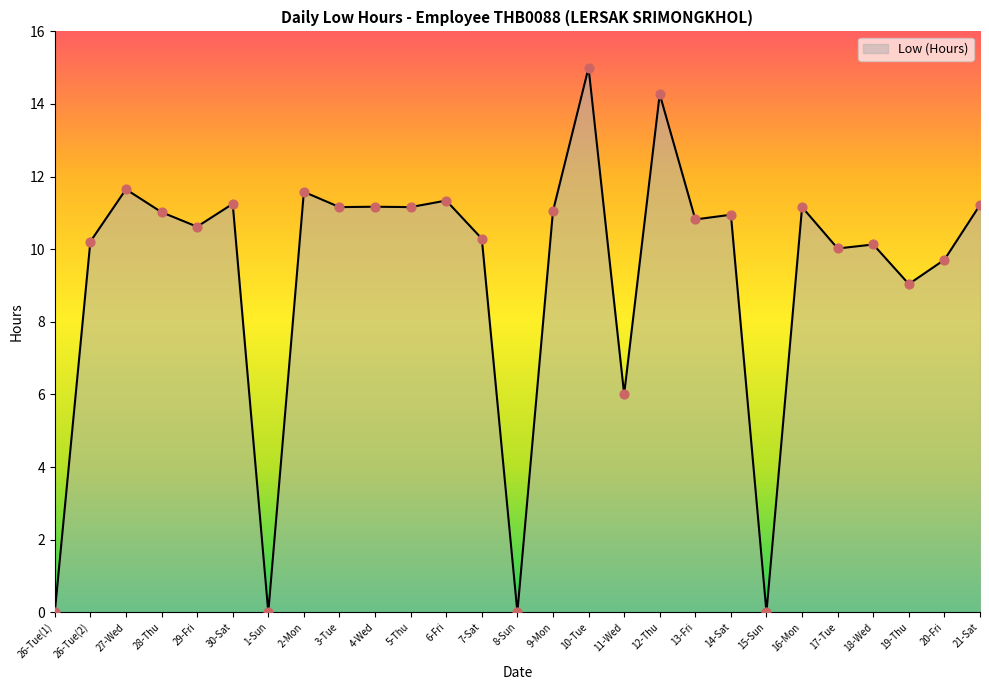

What is the change in value from 3-Tue to 21-Sat?

+0.1